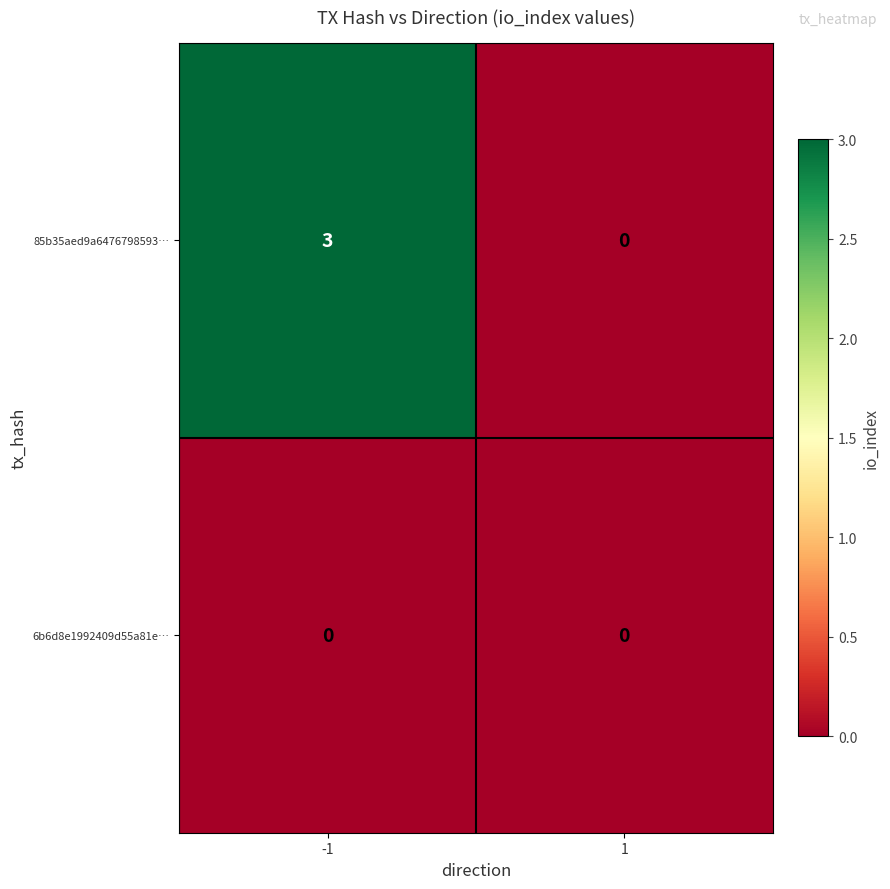

Which series has the widest spread of values?

85b35aed9a6476798593…